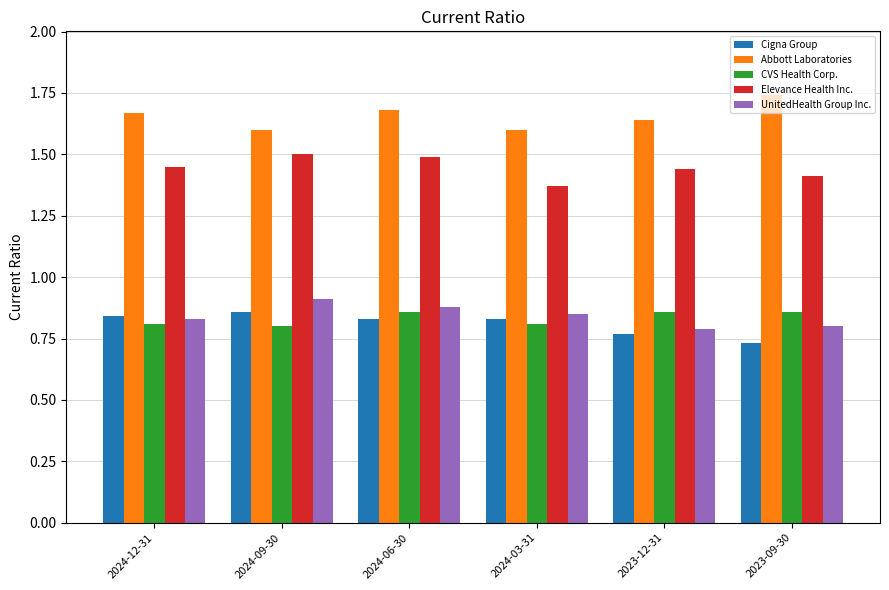

At how many categories does at least one series exceed 1?

6